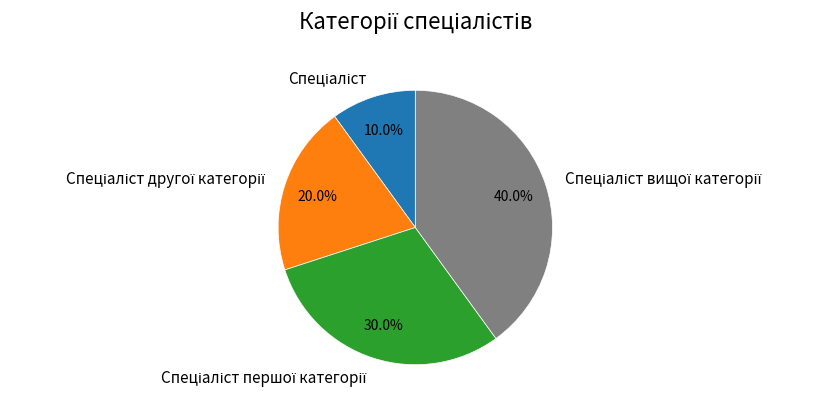

Does any single category account for the majority?

No